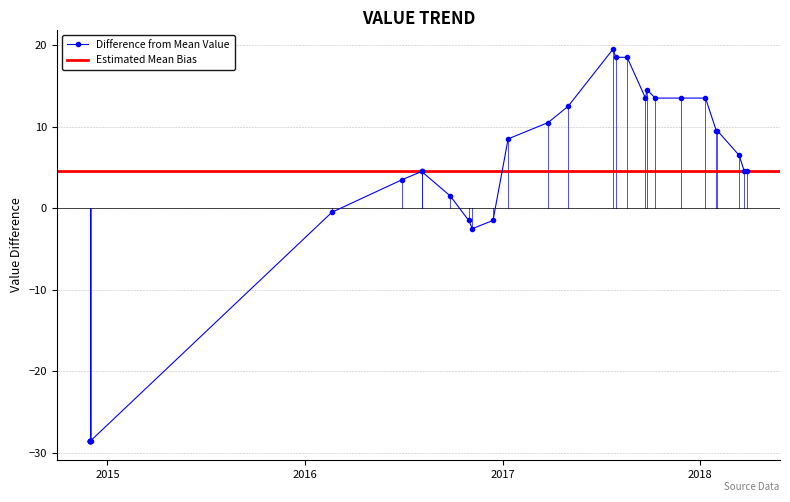

Which has a higher value, 20180314 or 20170925?

20170925